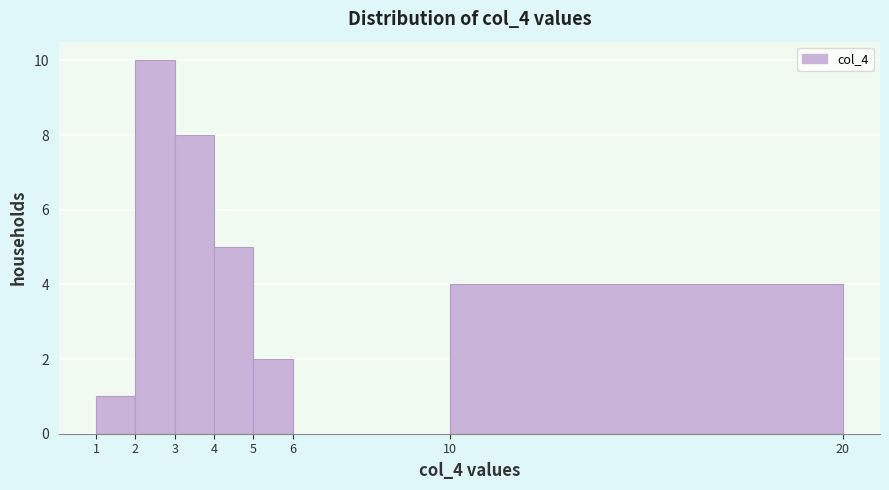

What is the height of the bar covering 4 to 5 on the x-axis? The values are not printed on the chart, so give them approximately, as read against the axis.

5